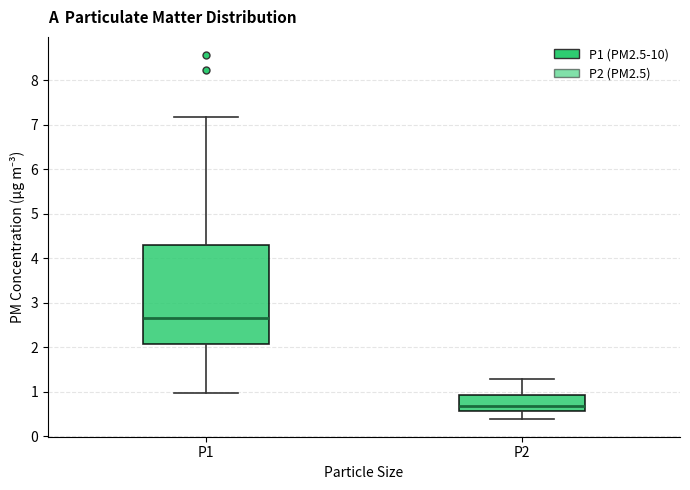

Where does the lower whisker of the box for P2 end on the y-axis? The values are not printed on the chart, so give them approximately, as read against the axis.

0.4